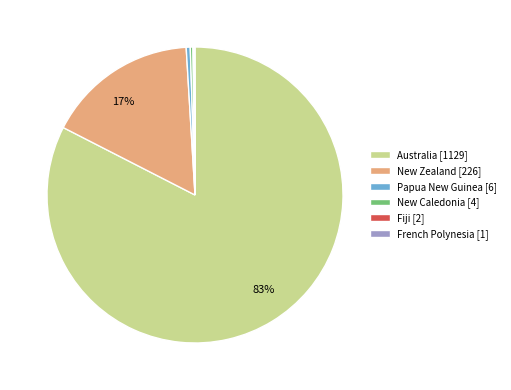

True or false: New Caledonia [4] accounts for 0% of the total.

True